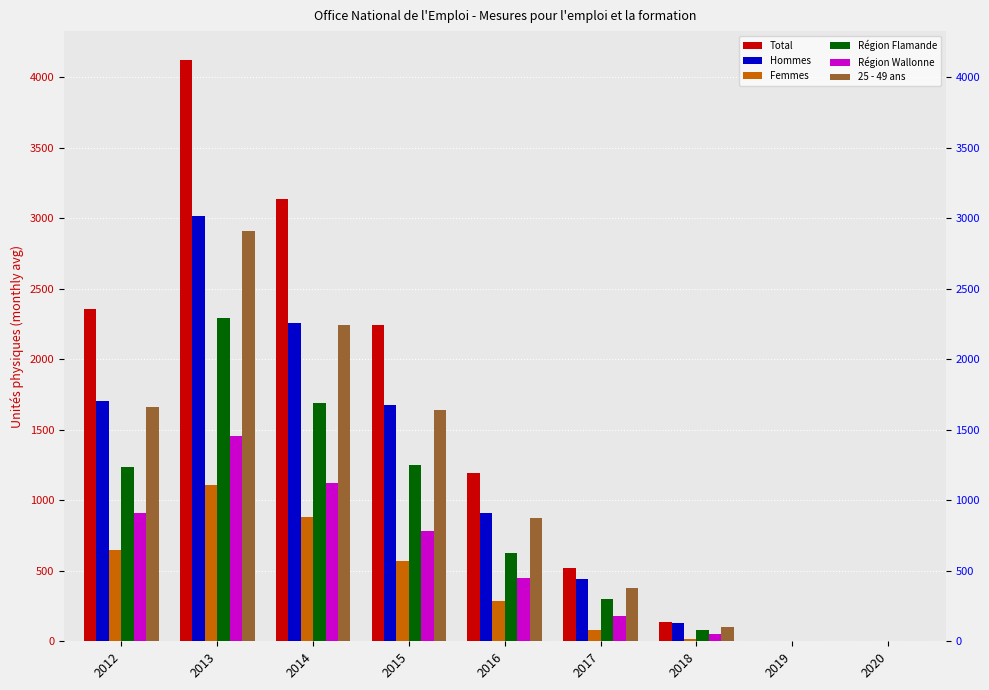

Where does the 25 - 49 ans series first go above 877?

2012